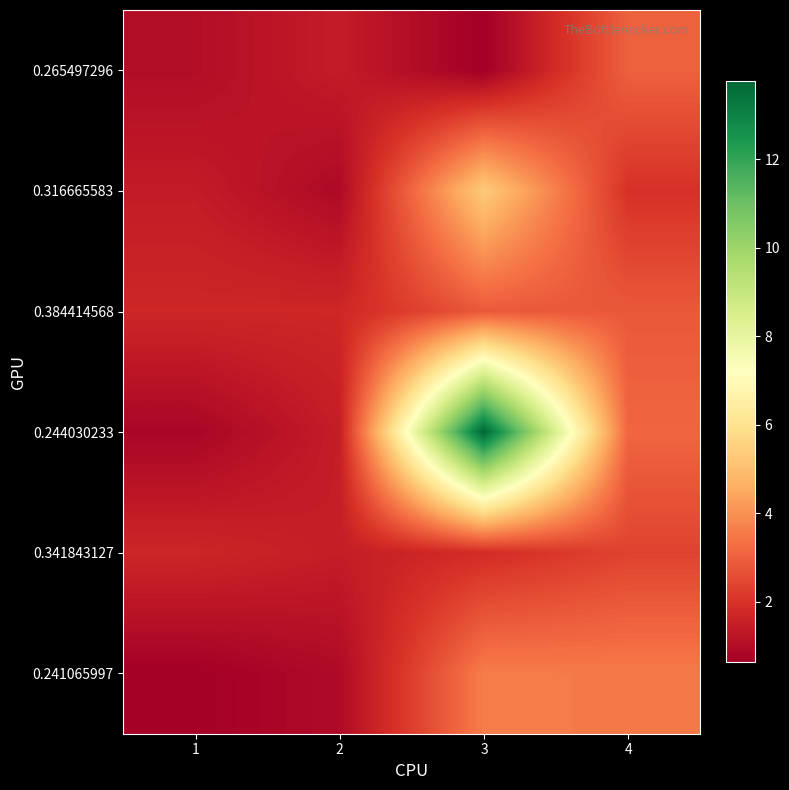

Reading left to right, what are all the values shown in this chart?

0.265497296: 1=1.0	2=1.4	3=0.6	4=3.0
0.316665583: 1=1.4	2=0.9	3=5.3	4=2.0
0.384414568: 1=1.7	2=1.7	3=2.8	4=2.8
0.244030233: 1=0.8	2=1.5	3=13.8	4=3.1
0.341843127: 1=1.7	2=1.5	3=1.9	4=2.4
0.241065997: 1=0.7	2=0.9	3=3.6	4=3.5